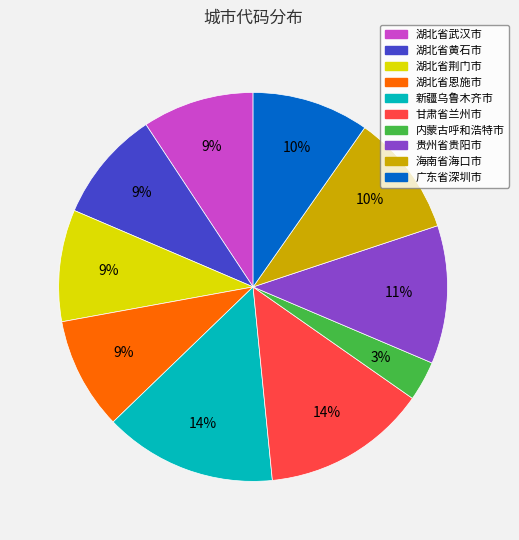

Does 广东省深圳市 represent more than half of the total?

No